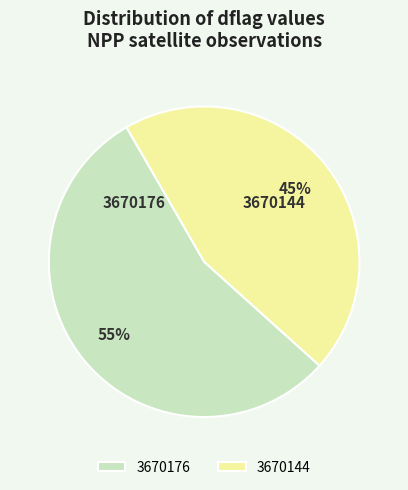

What is the ratio of the value at 3670144 to the value at 3670176?

0.8